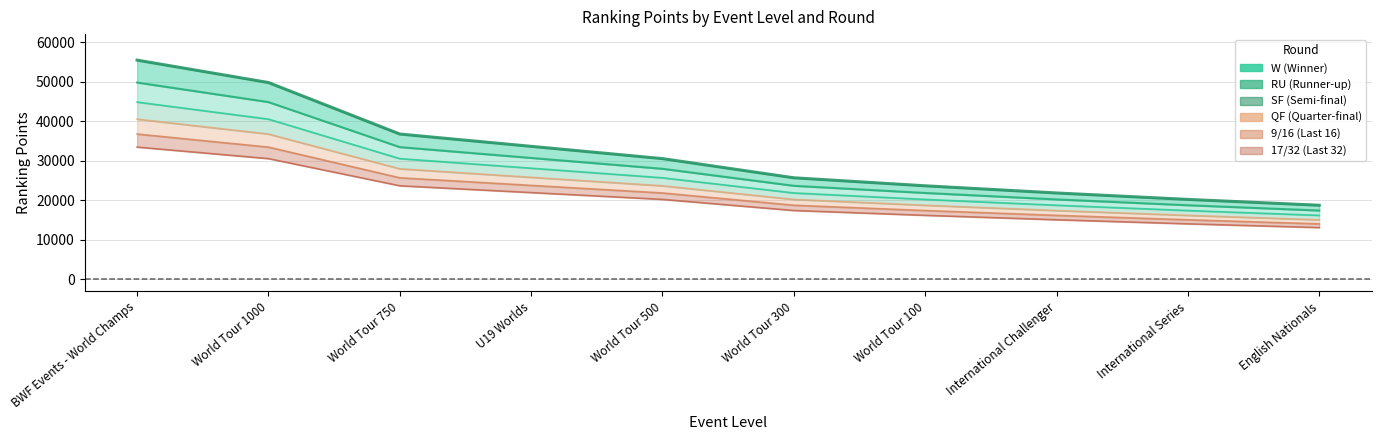

The chart shows a value of 49753 at World Tour 1000. True or false?

True